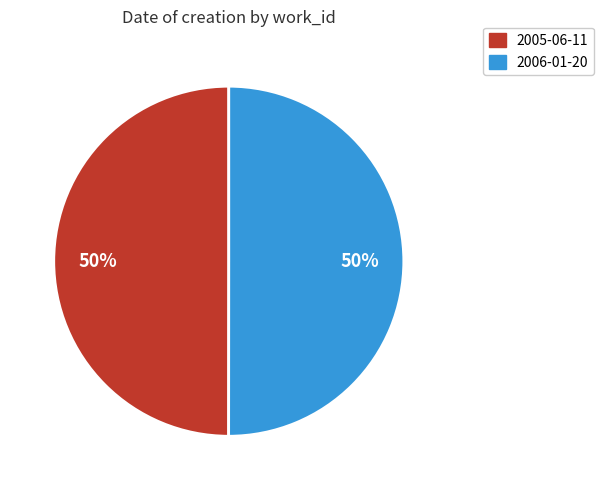

Is the sum of 2006-01-20 and 2005-06-11 greater than half?

Yes